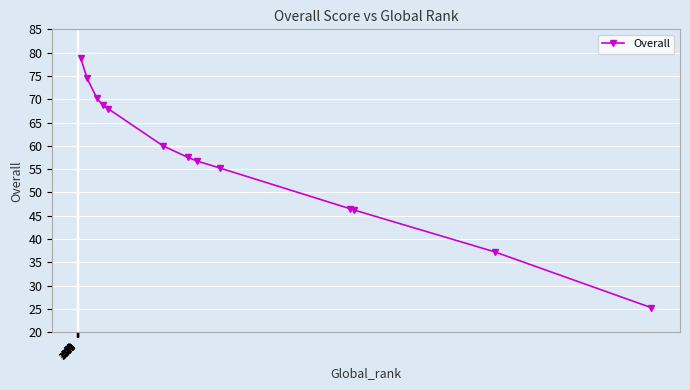

How many distinct data groups are displayed?

1